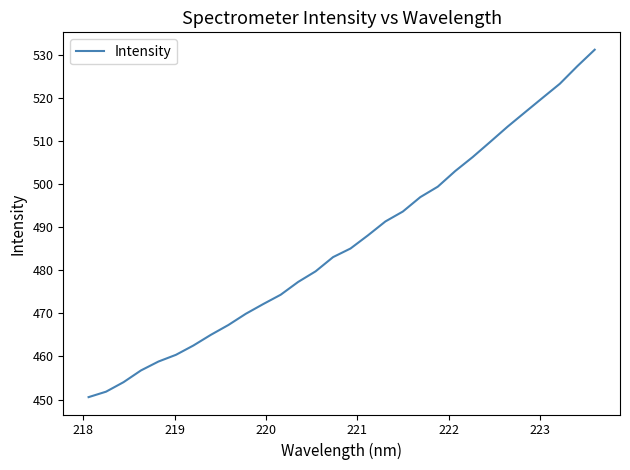

What is the maximum value shown in the chart?

531.2